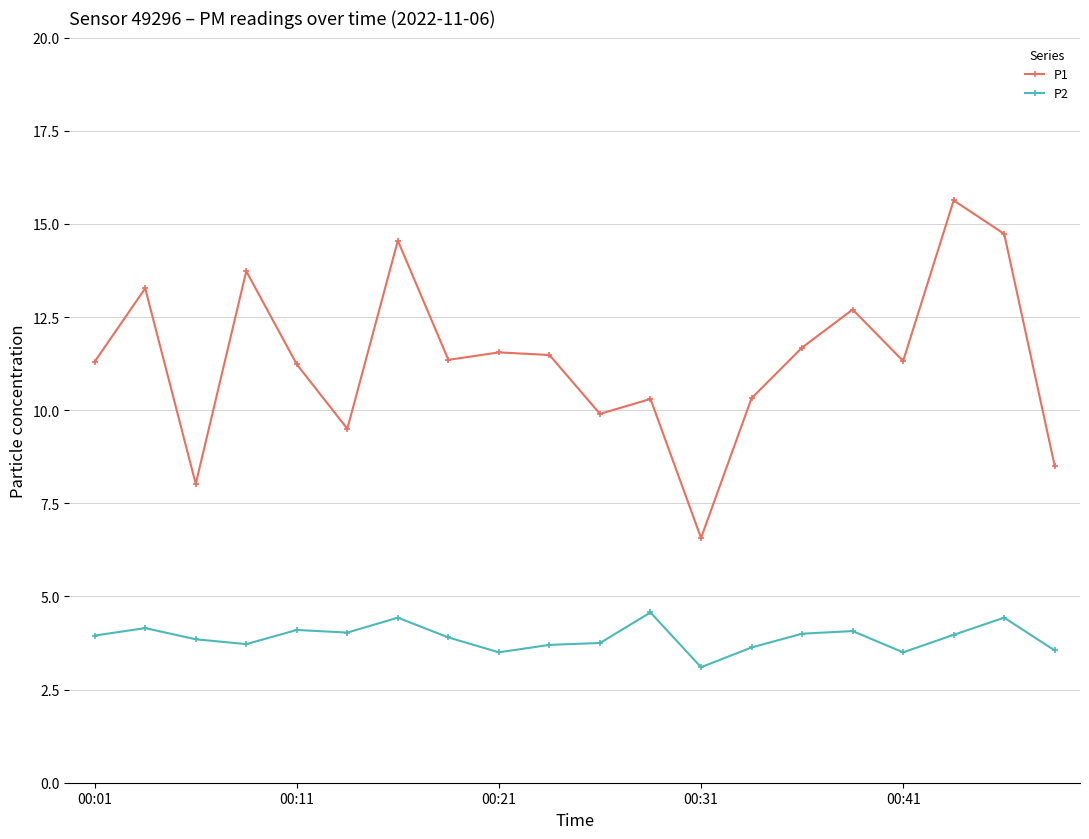

Which series has the largest total across all categories?

P1